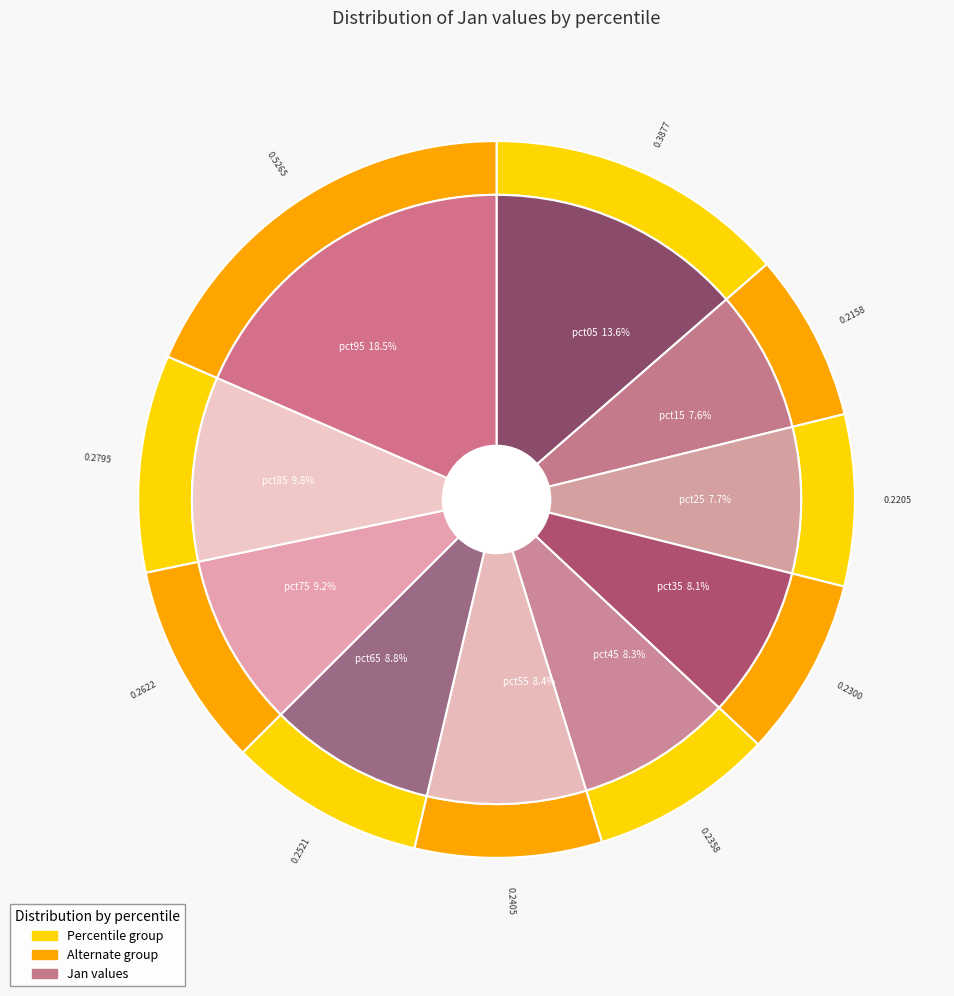

Which slice is the smallest?

pct15